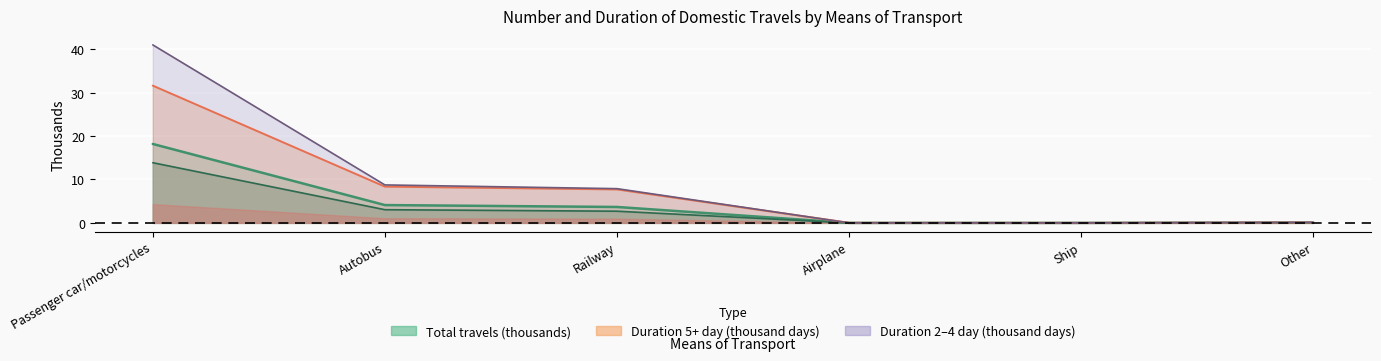

What is the highest value of the Total travels series?

18.2